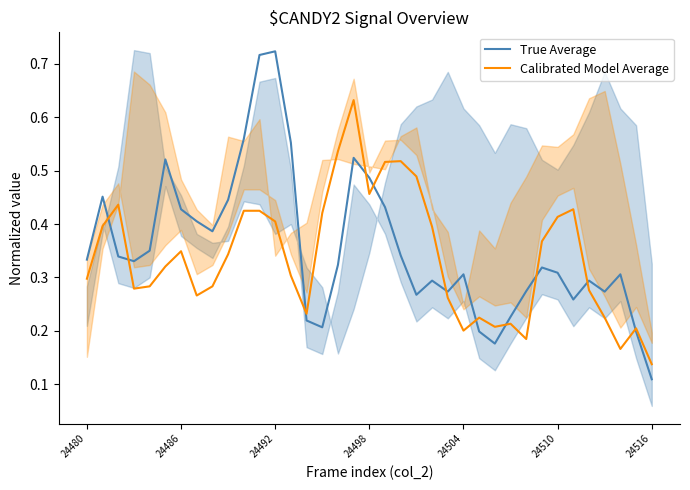

The value of True Average at 24492 is 0.4. True or false?

False